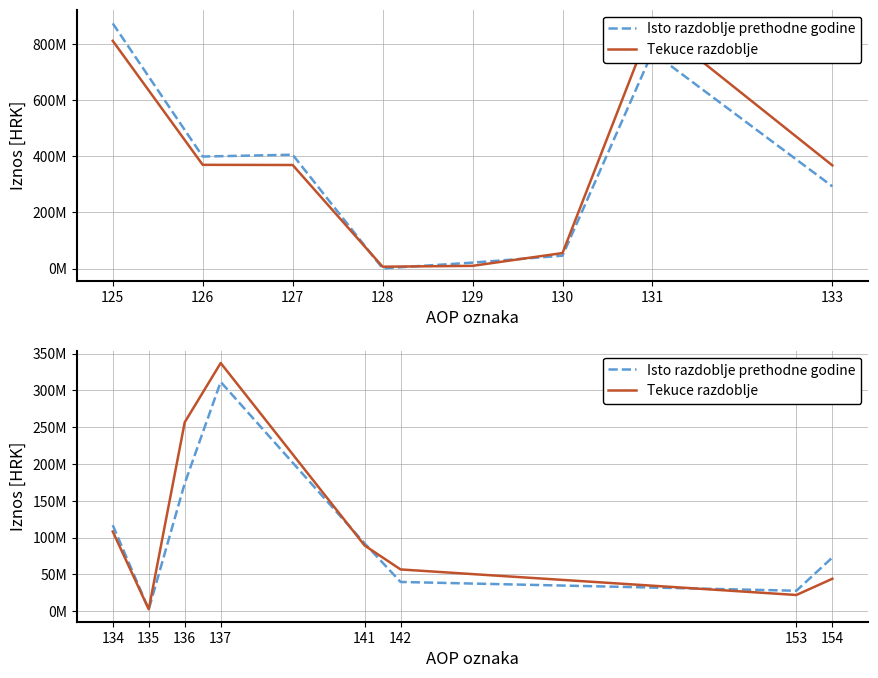

The Isto razdoblje prethodne godine series shows 75985264 at 136. True or false?

False